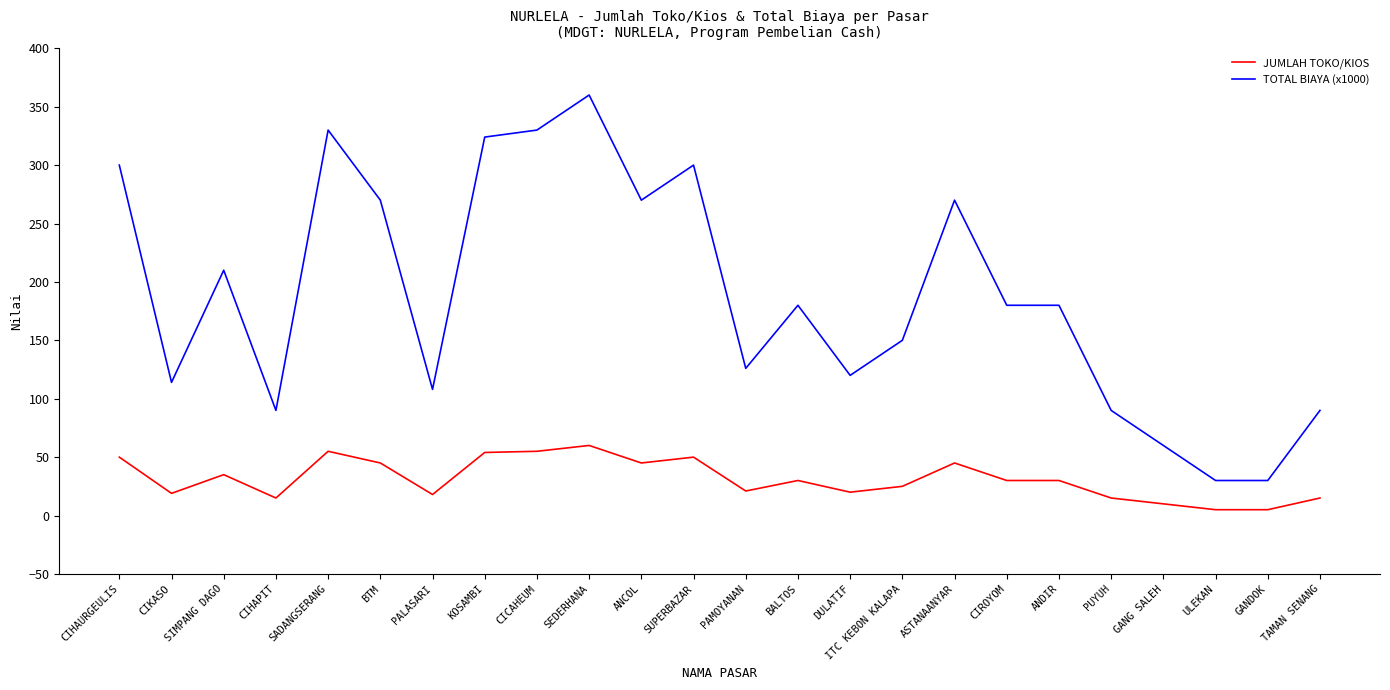

True or false: TOTAL BIAYA (x1000) and JUMLAH TOKO/KIOS cross at least once.

False